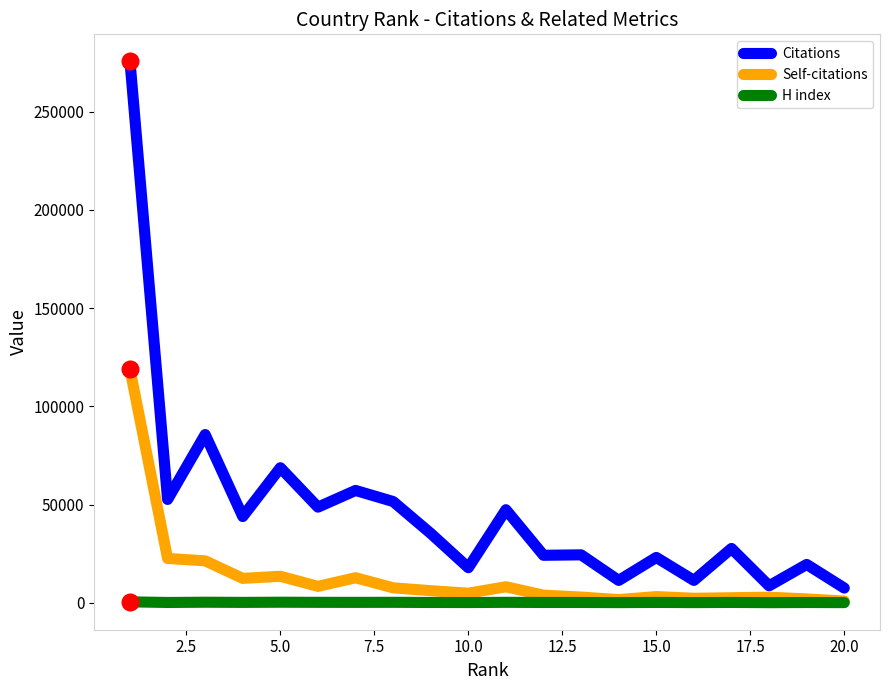

Which series has the largest total across all categories?

Citations